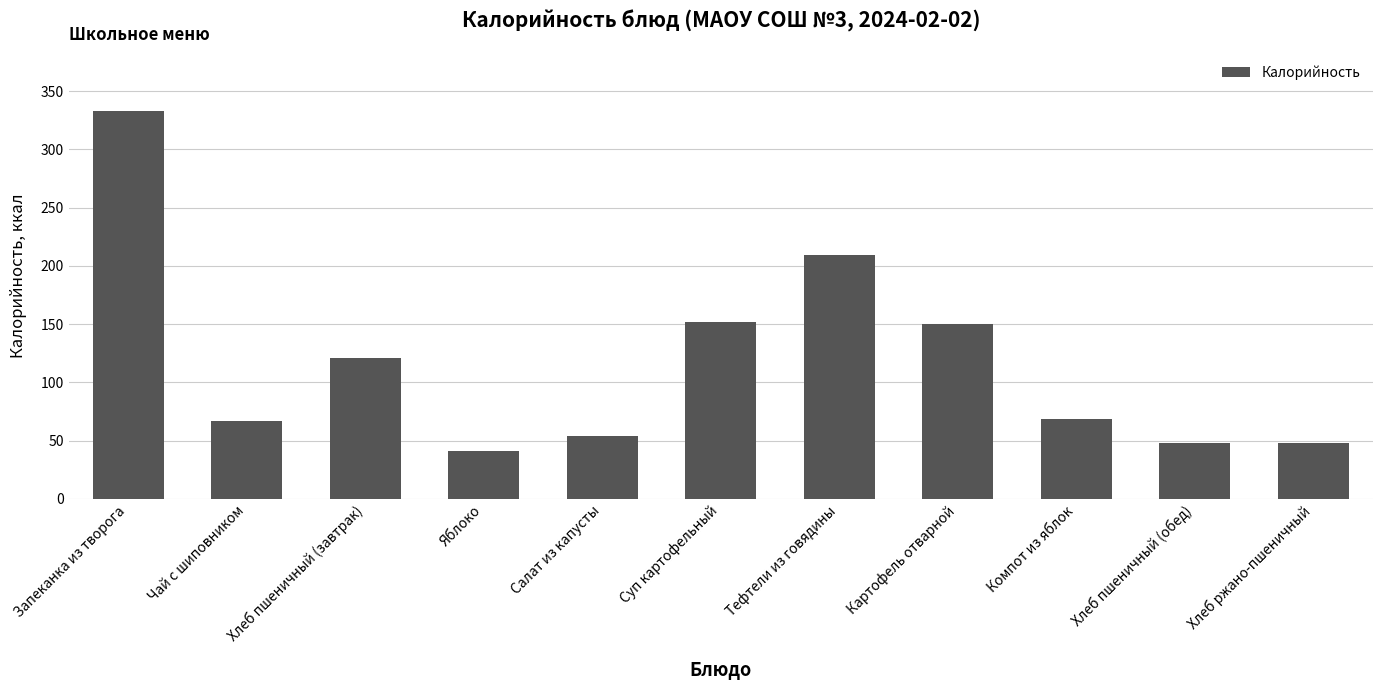

At which category does the chart reach its minimum across all series?

Яблоко